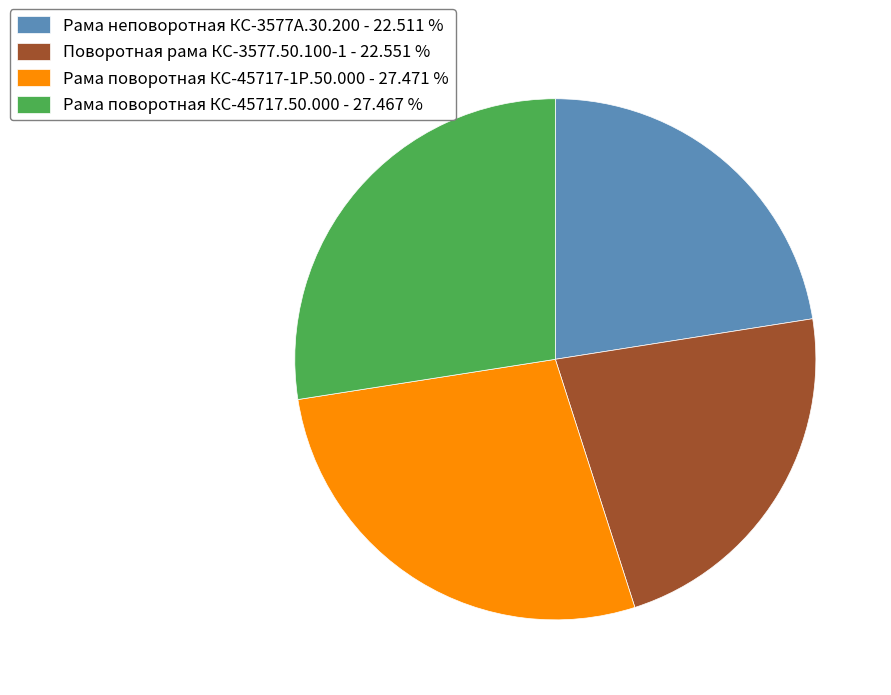

Between Рама поворотная КС-45717-1Р.50.000 - 27.471 % and Поворотная рама КС-3577.50.100-1 - 22.551 %, which is larger?

Рама поворотная КС-45717-1Р.50.000 - 27.471 %